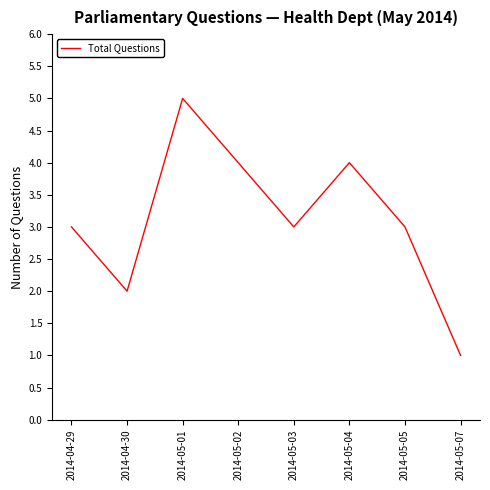

Reading left to right, what are all the values shown in this chart?

2014-04-29=3	2014-04-30=2	2014-05-01=5	2014-05-02=4	2014-05-03=3	2014-05-04=4	2014-05-05=3	2014-05-07=1